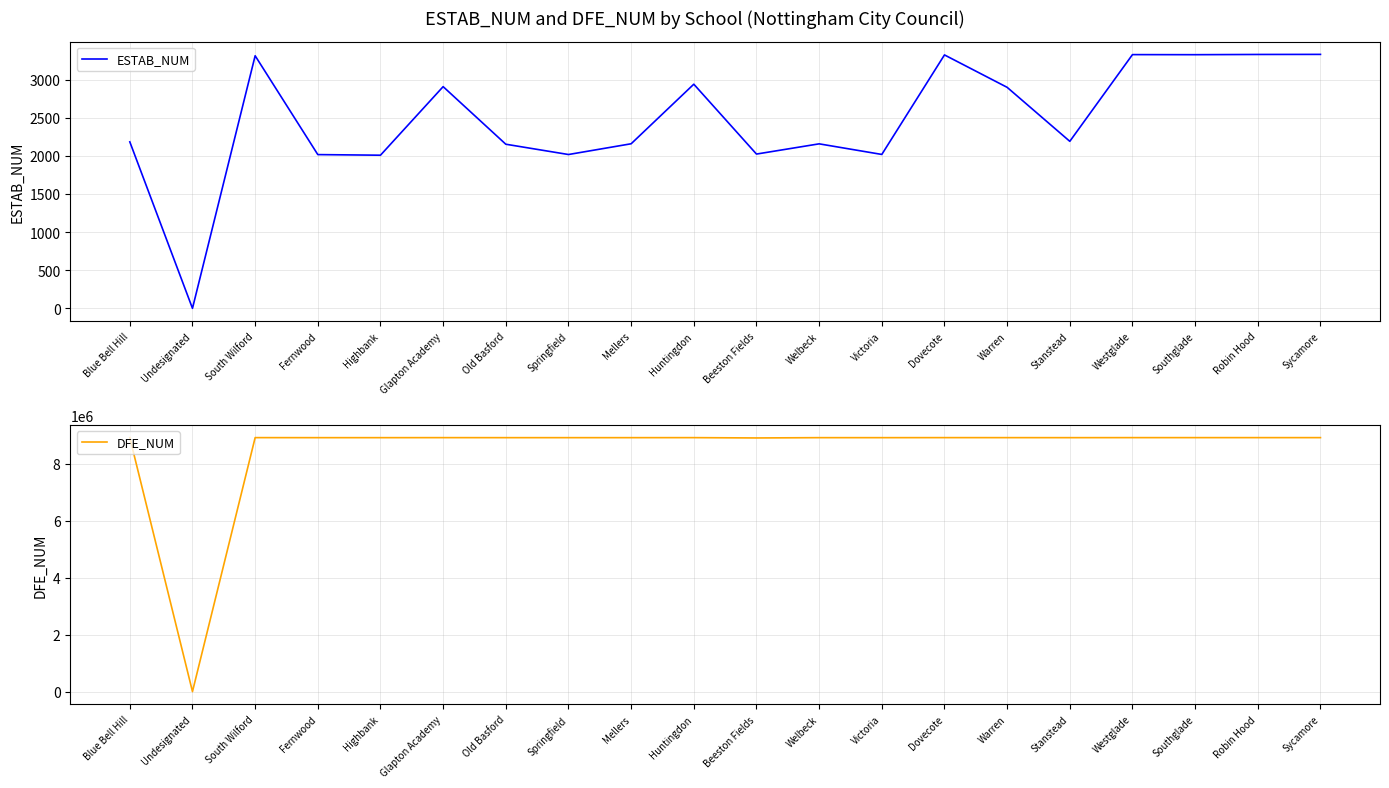

What is the label of the 12th point from the right?

Mellers